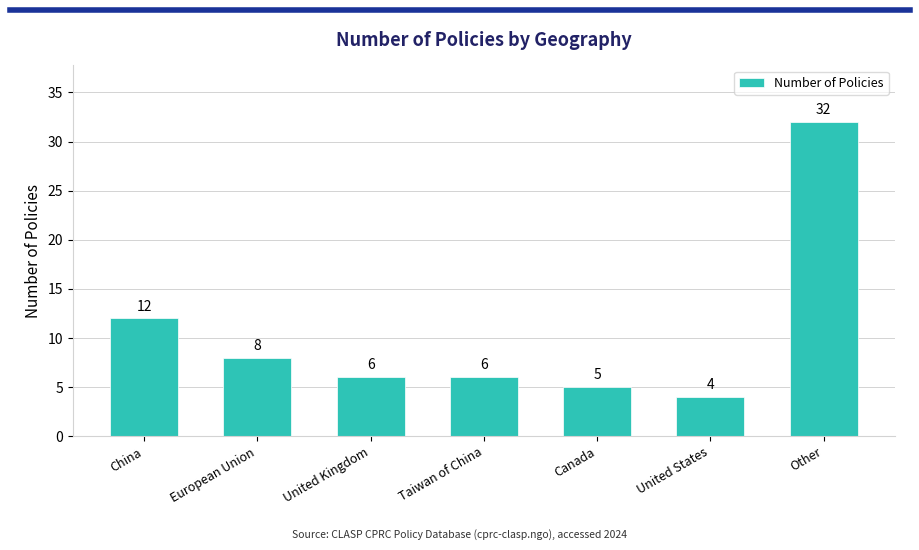

The value at Other is 32. True or false?

True